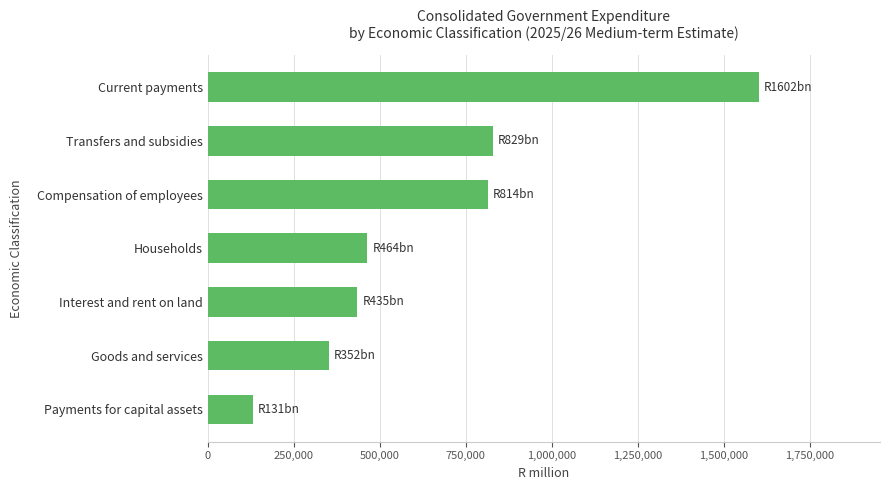

Approximately how many times larger is the value at Transfers and subsidies compared to Compensation of employees?

1.0